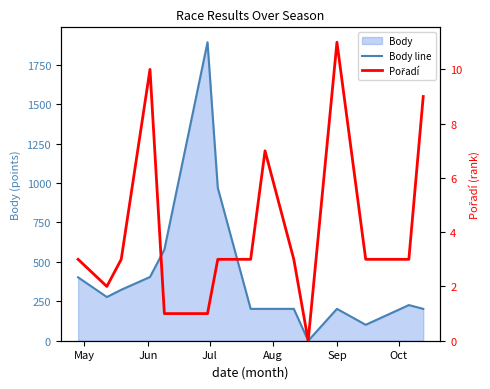

Reading left to right, list all the values displayed in this chart.

Body line: 402	277	323	404	578	1892	969	202	202	202	0	202	101	226	202
Pořadí: 3	2	3	10	1	1	3	3	7	3	0	11	3	3	9